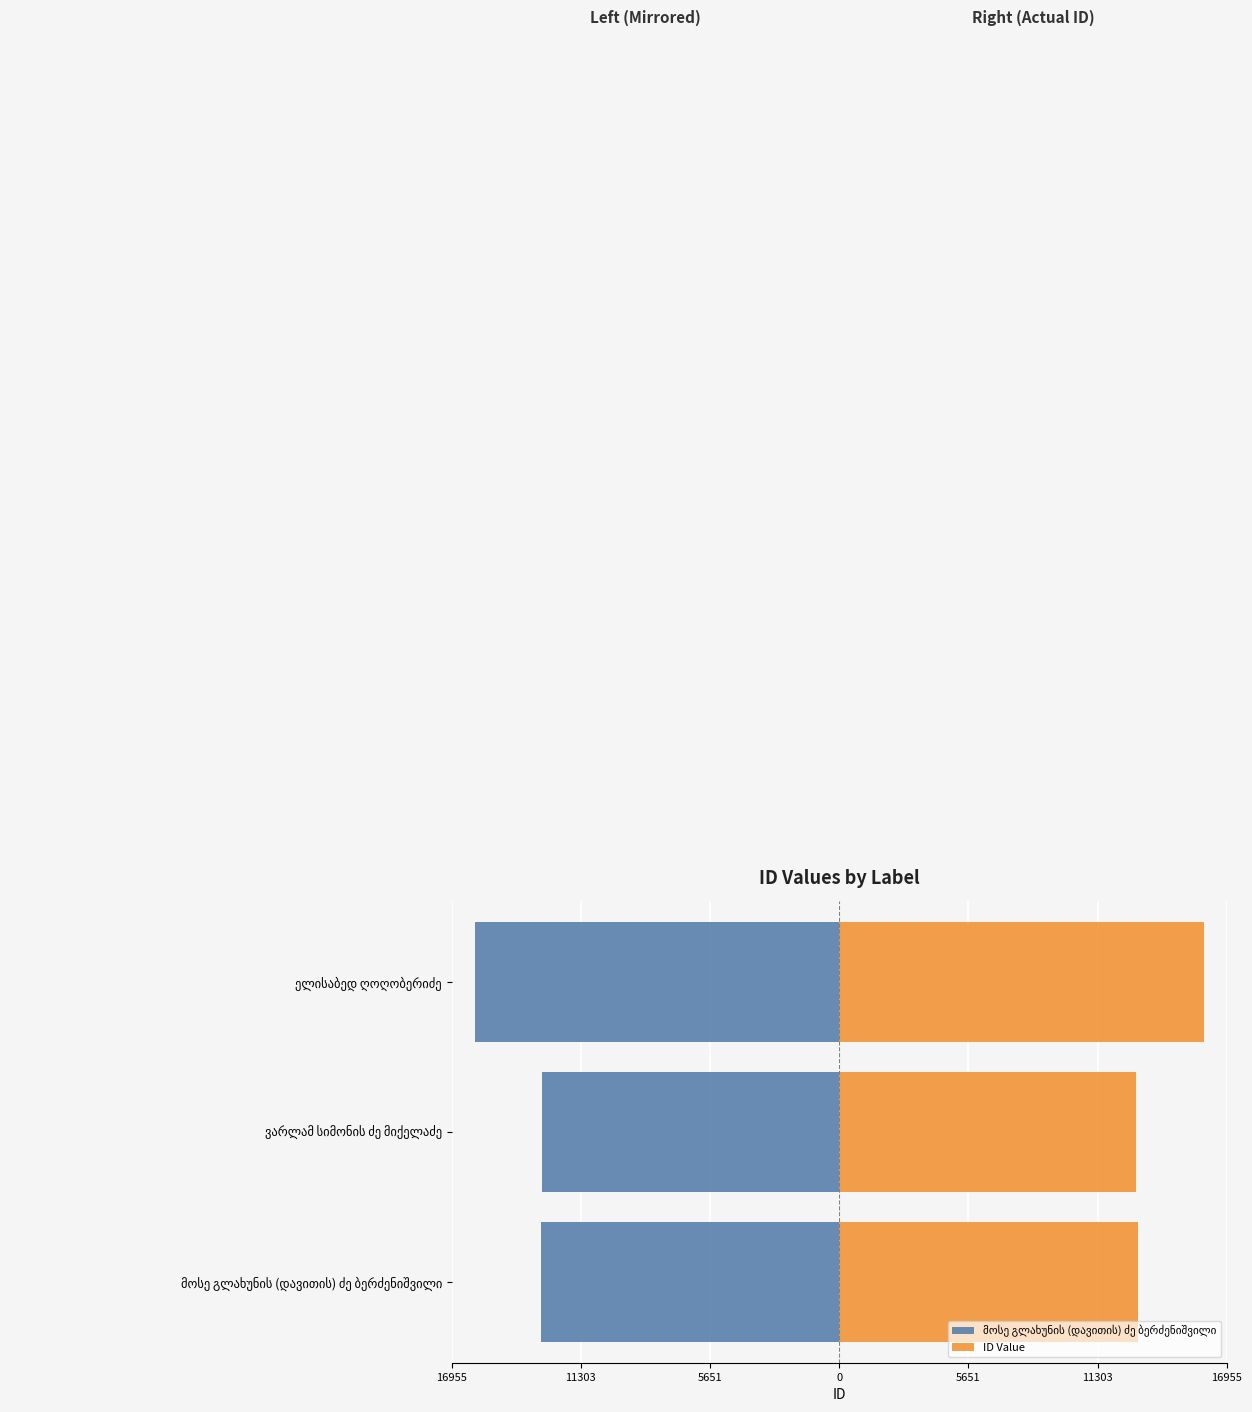

Does the chart contain stacked bars?

No